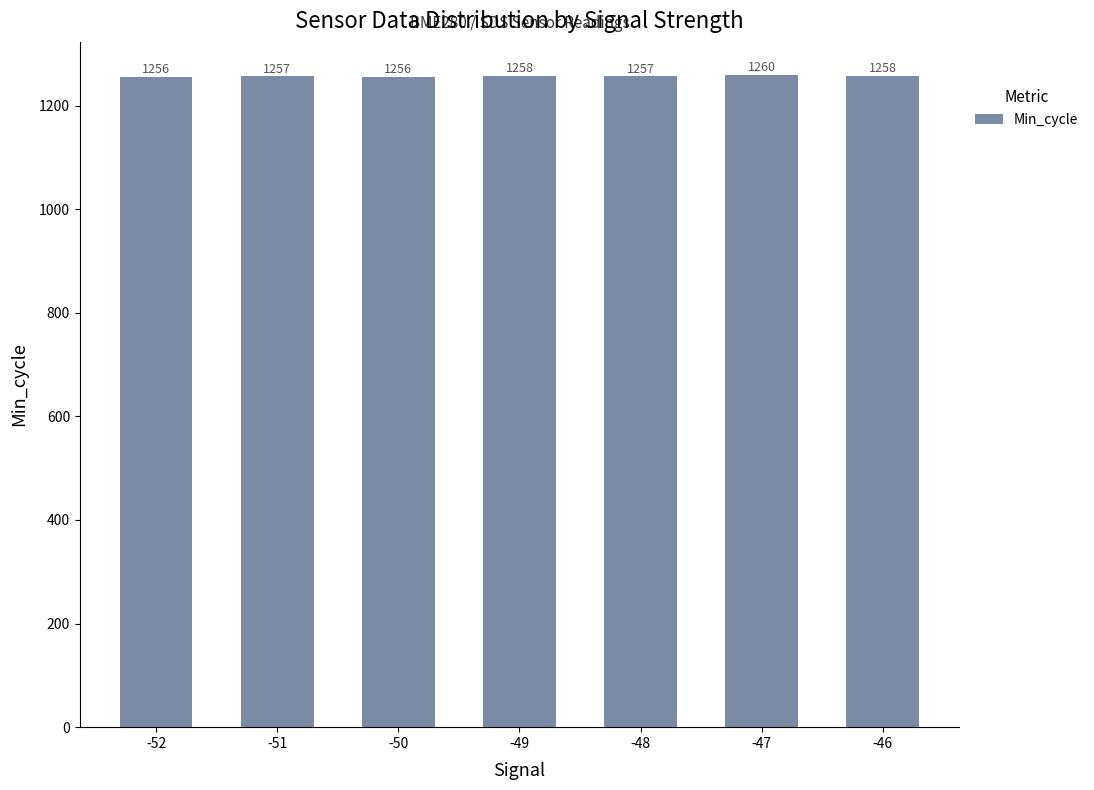

Count the number of data series in this chart.

1